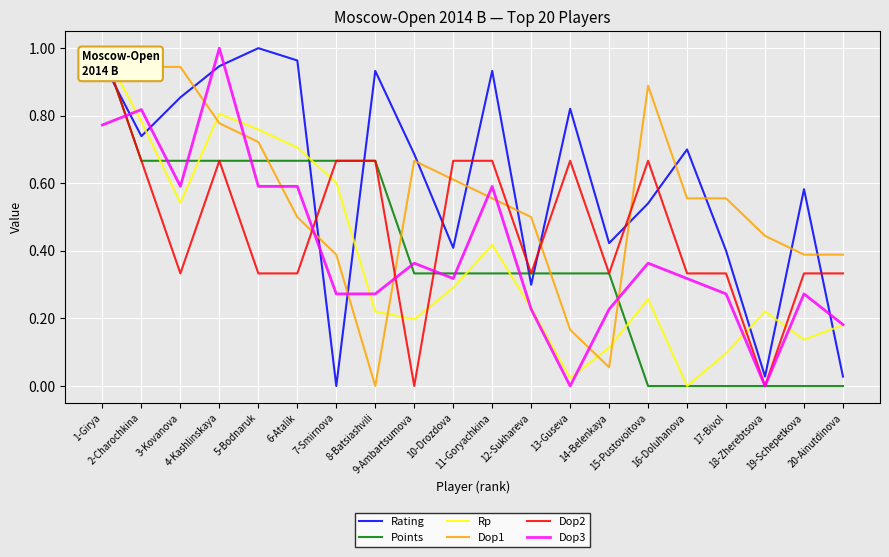

At 11-Goryachkina, list the series in order from largest to smallest.

Rating, Dop2, Dop3, Dop1, Rp, Points